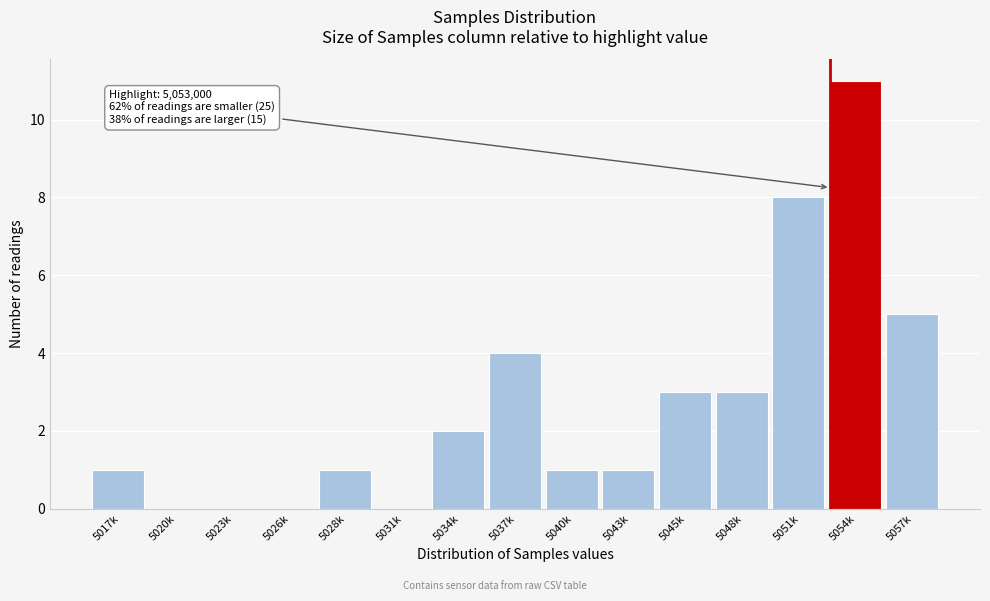

Reading left to right, list all the values displayed in this chart.

5017k=1	5020k=0	5023k=0	5026k=0	5028k=1	5031k=0	5034k=2	5037k=4	5040k=1	5043k=1	5045k=3	5048k=3	5051k=8	5054k=11	5057k=5